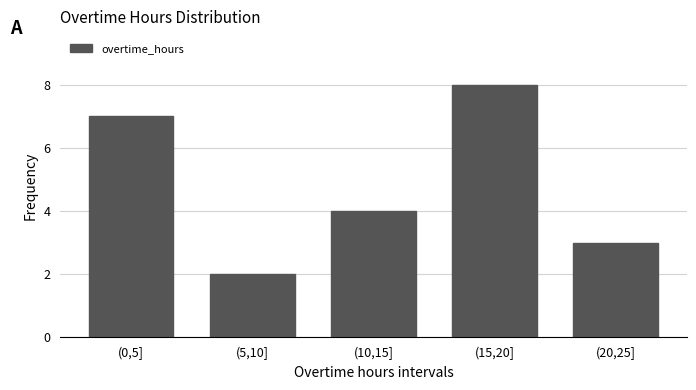

Reading left to right, extract all data points from this chart.

(0,5]=7	(5,10]=2	(10,15]=4	(15,20]=8	(20,25]=3